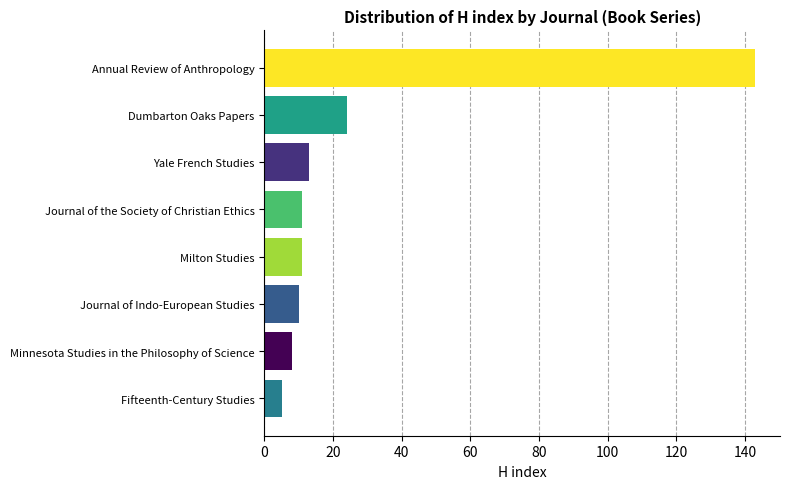

What is the sum of all values?

225